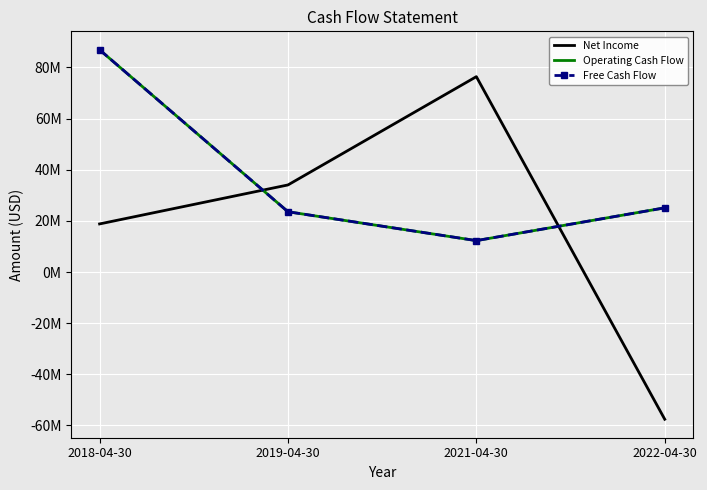

What is the total value across all series at 2021-04-30?

100946700